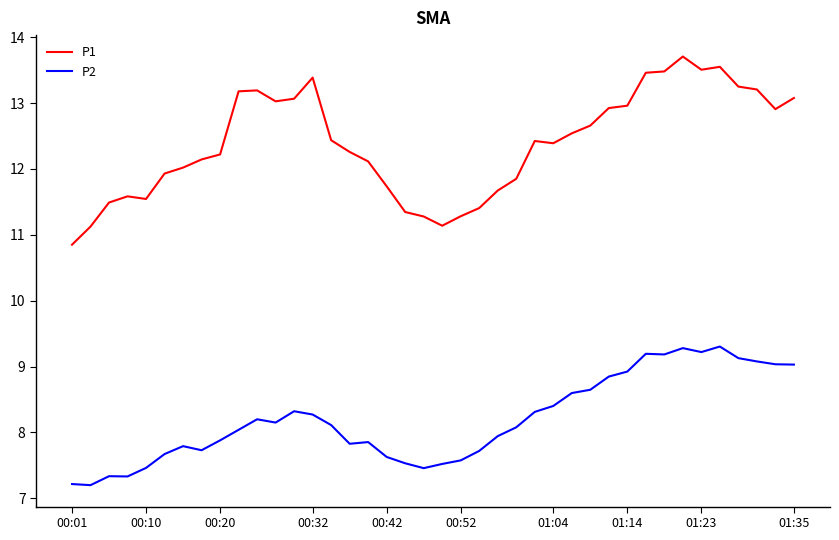

What is the lowest value of the P2 series?

7.2